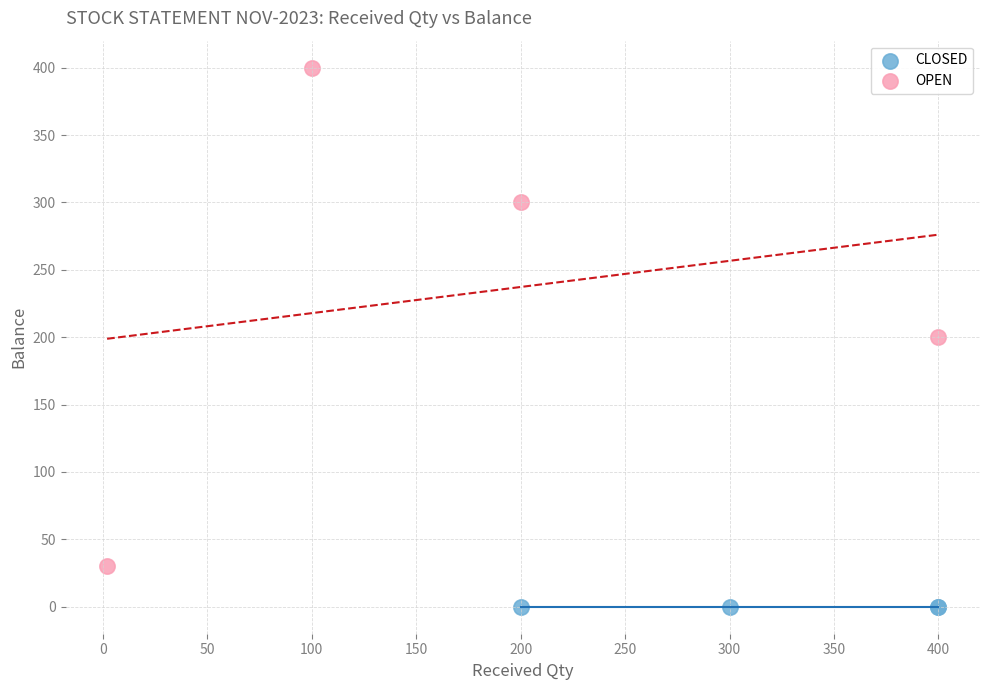

Which series reaches the minimum Y coordinate?

CLOSED